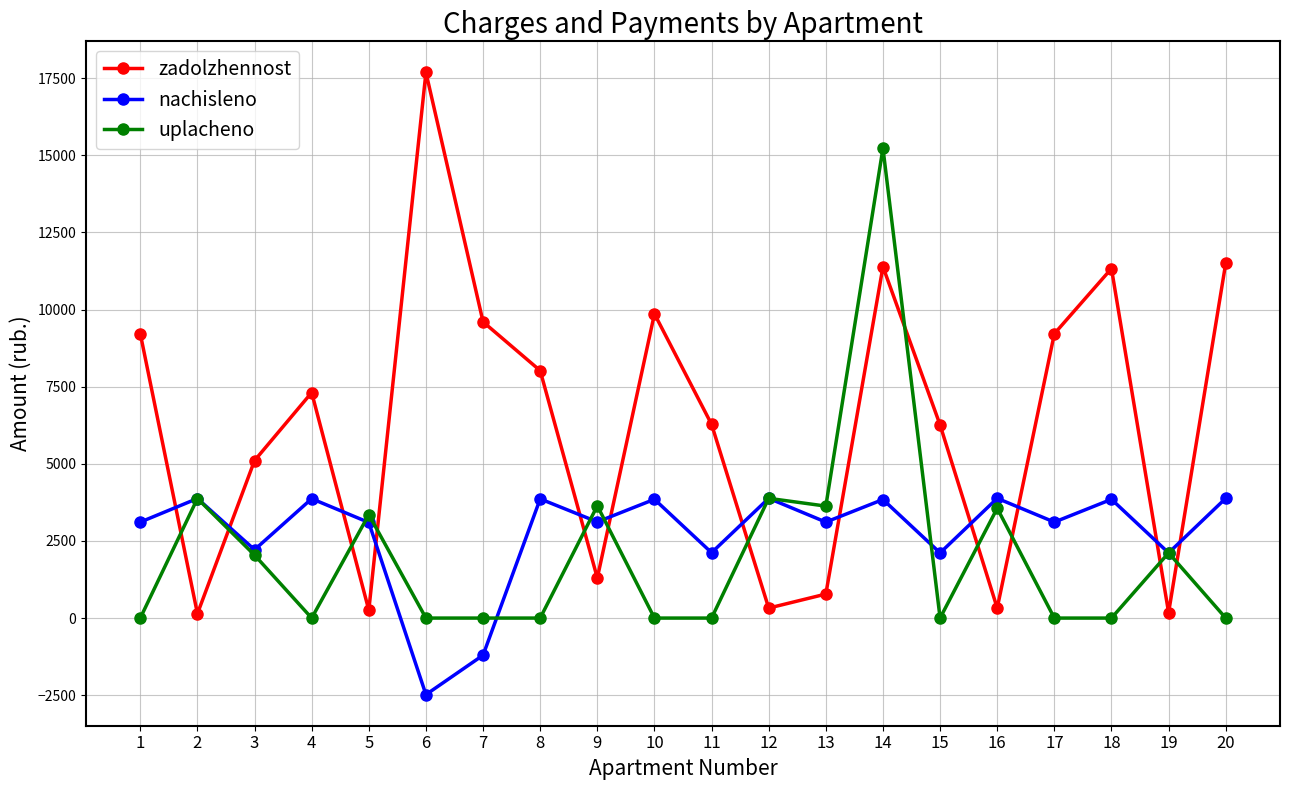

How many times do zadolzhennost and nachisleno cross each other?

12